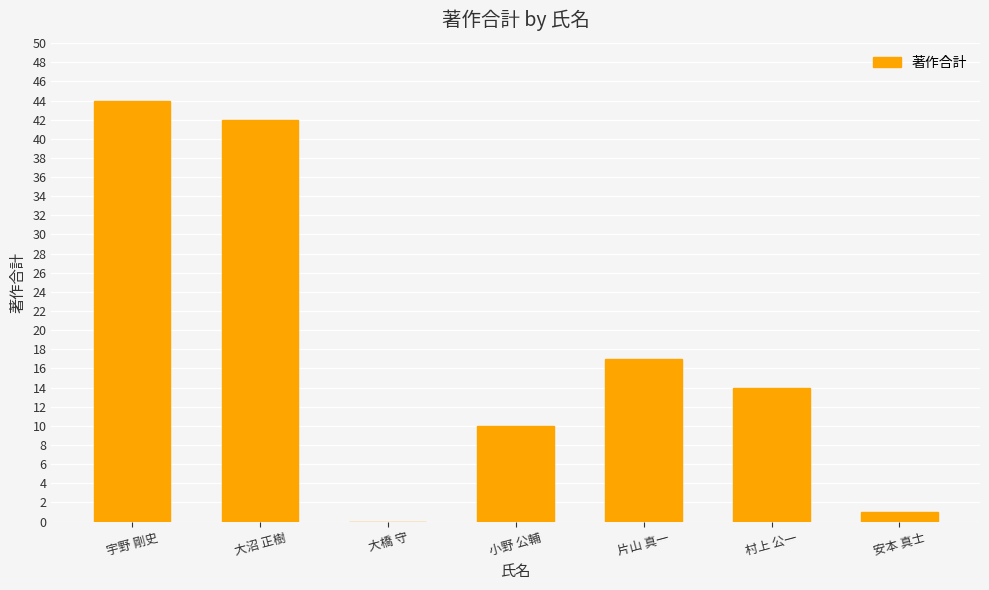

True or false: the data shows 19 at 村上 公一.

False